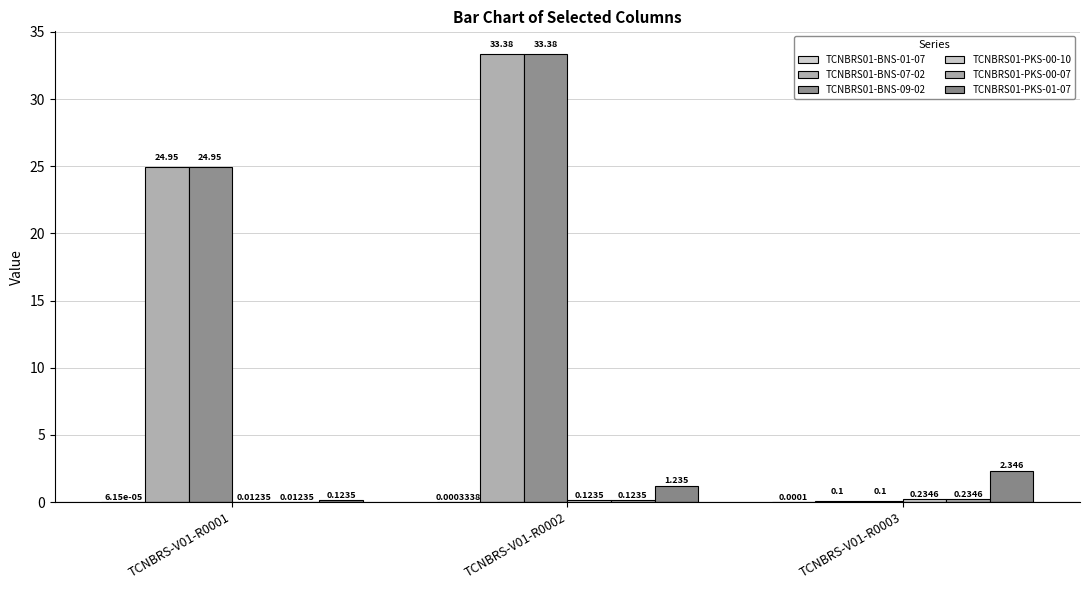

Reading right to left, what are all the values shown in this chart?

TCNBRS01-BNS-01-07: 0.0	0.0	0.0
TCNBRS01-BNS-07-02: 0.1	33.4	24.9
TCNBRS01-BNS-09-02: 0.1	33.4	24.9
TCNBRS01-PKS-00-10: 0.2	0.1	0.0
TCNBRS01-PKS-00-07: 0.2	0.1	0.0
TCNBRS01-PKS-01-07: 2.3	1.2	0.1